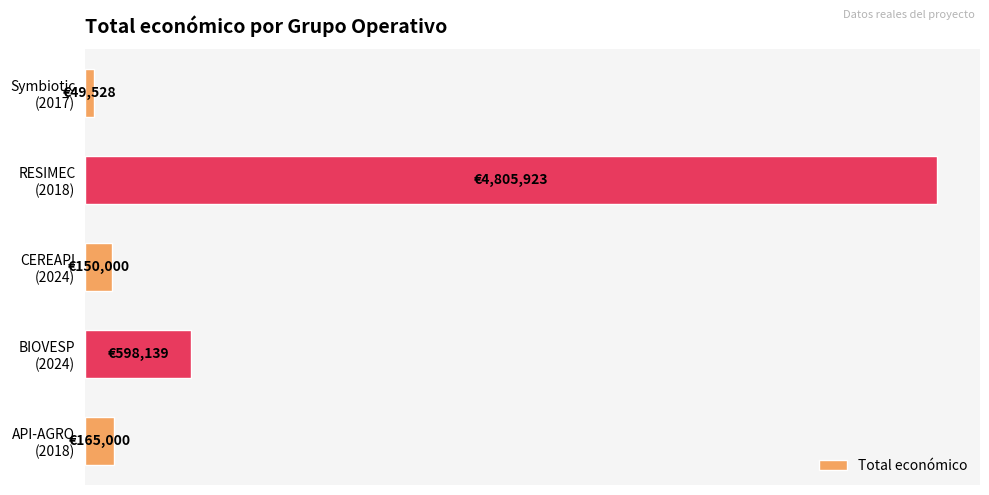

List the labels in order of value, largest first.

RESIMEC (2018), BIOVESP (2024), API-AGRO (2018), CEREAPI (2024), Symbiotic (2017)